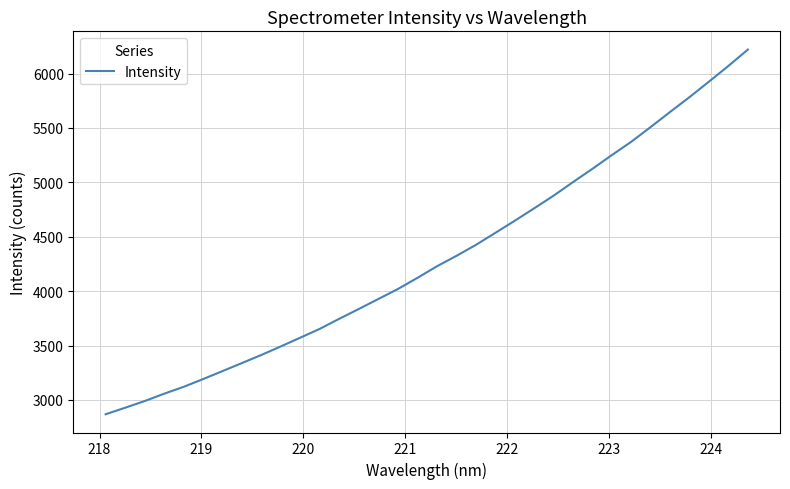

What is the smallest value displayed?

2867.8